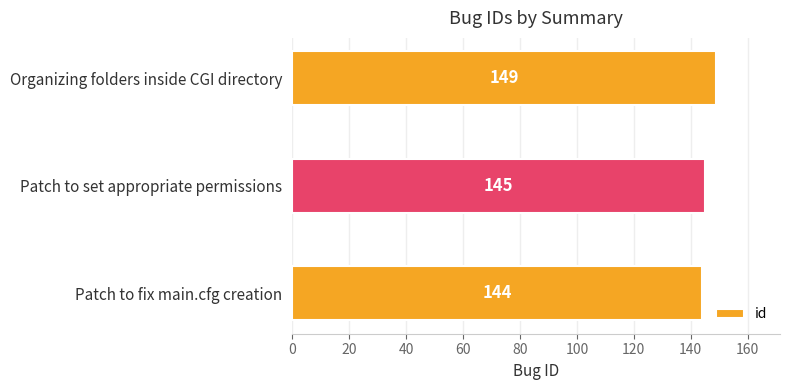

True or false: the data shows 241 at Organizing folders inside CGI directory.

False